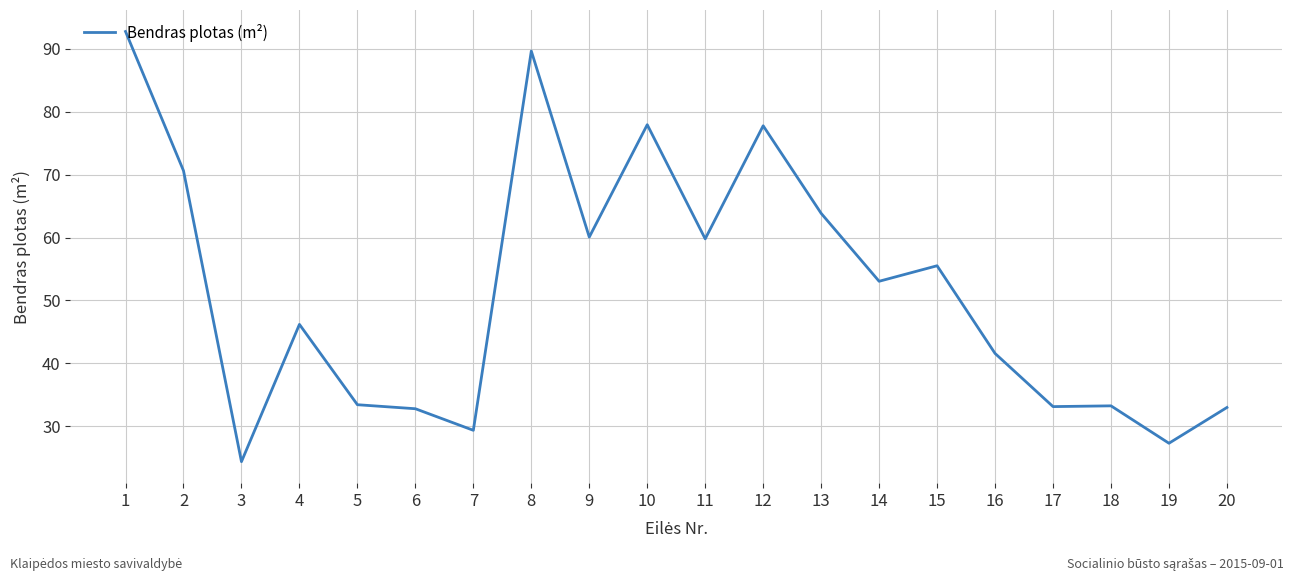

What is the difference between the values at 19 and 13?

36.6